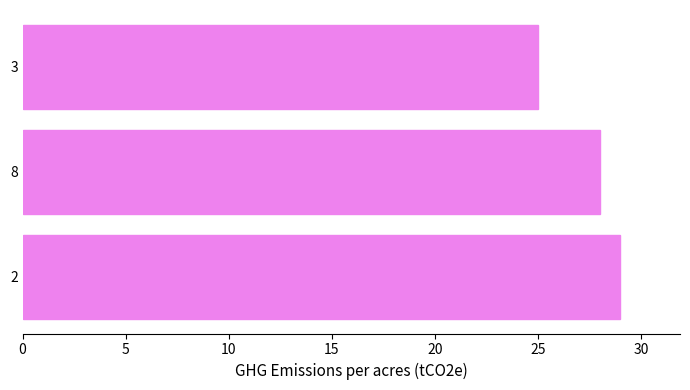

True or false: the data shows 29 at 2.

True